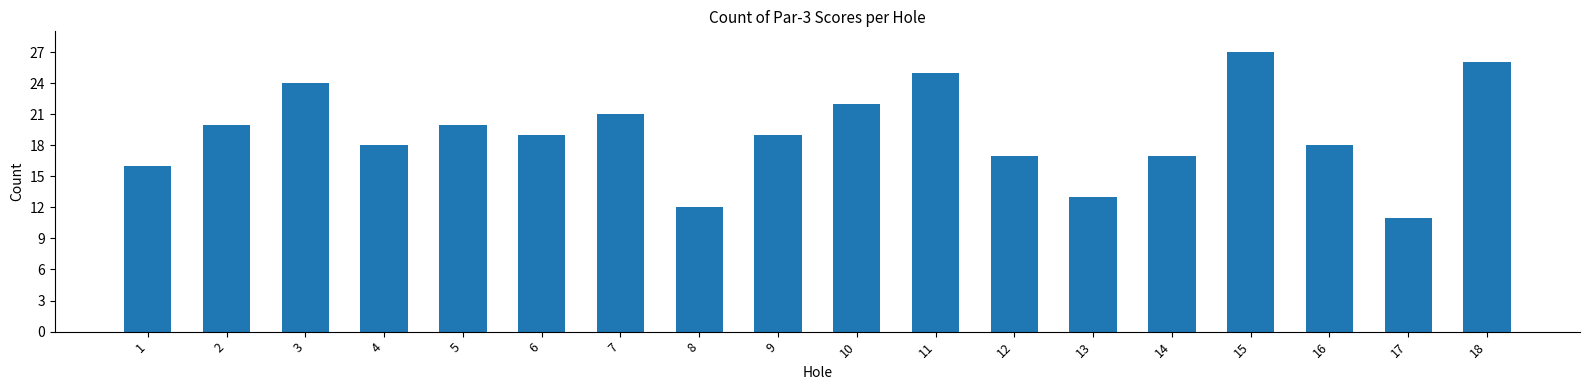

What is the sum of the values at 5 and 6?

39